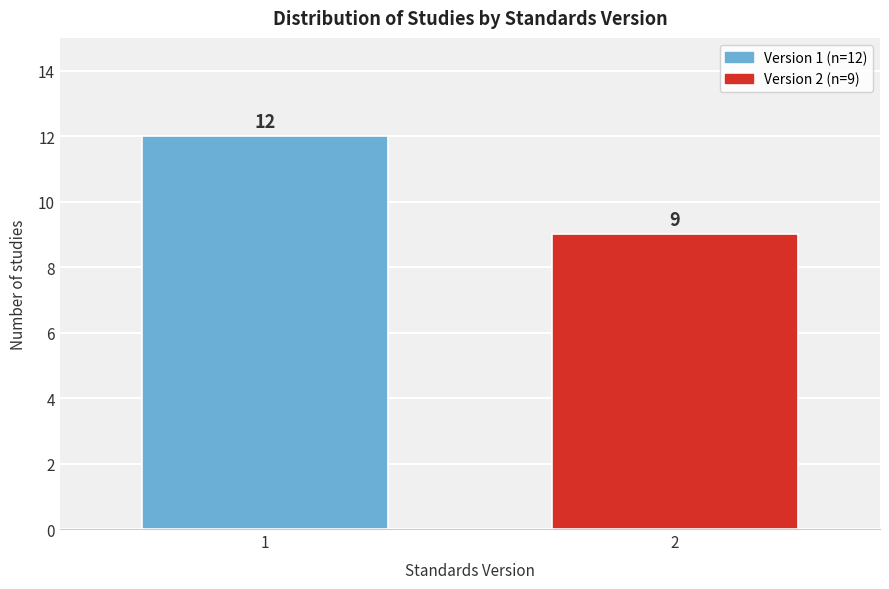

Reading right to left, transcribe all the data shown in this chart.

2=9	1=12